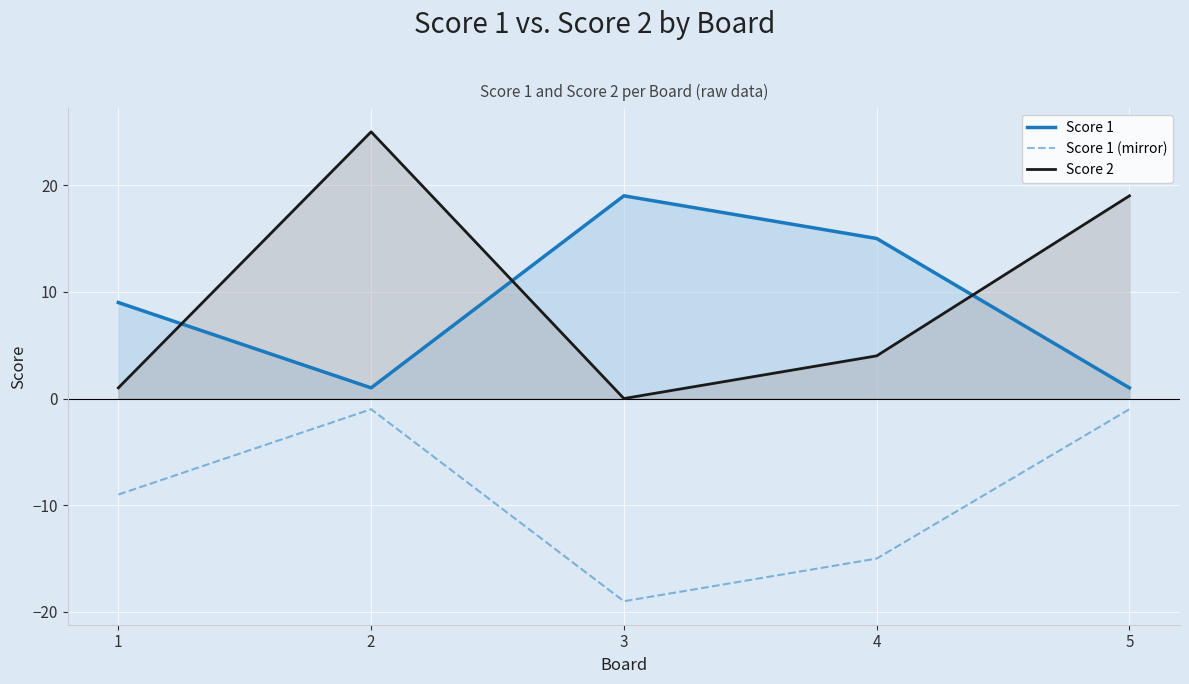

True or false: Score 1 (mirror) has a value of -1 at 2.

True